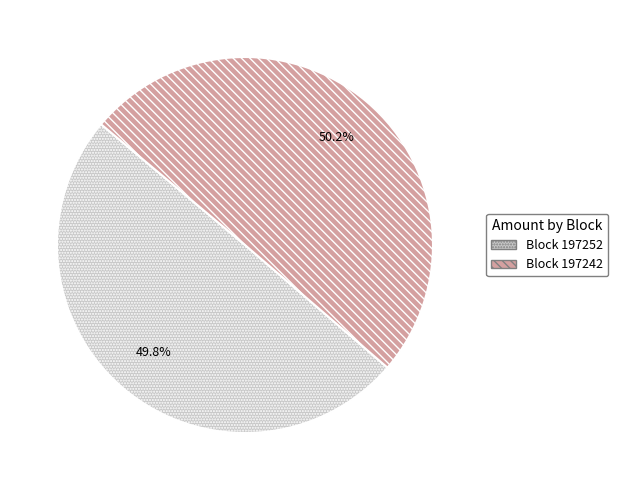

What is the ratio of the value at Block 197242 to the value at Block 197252?

1.0